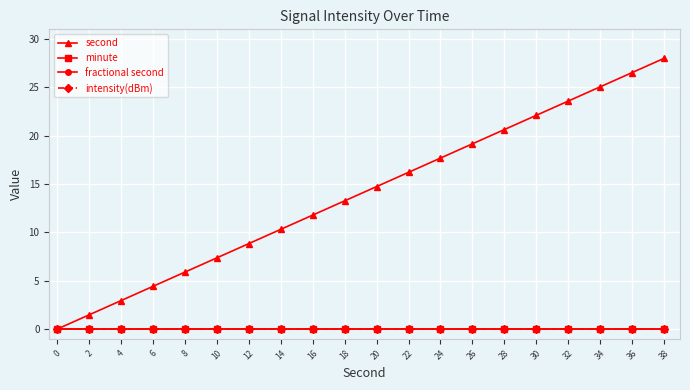

Reading left to right, list all the values displayed in this chart.

second: 0.0	1.5	2.9	4.4	5.9	7.4	8.8	10.3	11.8	13.3	14.7	16.2	17.7	19.2	20.6	22.1	23.6	25.1	26.5	28.0
minute: 0.0	0.0	0.0	0.0	0.0	0.0	0.0	0.0	0.0	0.0	0.0	0.0	0.0	0.0	0.0	0.0	0.0	0.0	0.0	0.0
fractional second: 0.0	0.0	0.0	0.0	0.0	0.0	0.0	0.0	0.0	0.0	0.0	0.0	0.0	0.0	0.0	0.0	0.0	0.0	0.0	0.0
intensity(dBm): 0.0	0.0	0.0	0.0	0.0	0.0	0.0	0.0	0.0	0.0	0.0	0.0	0.0	0.0	0.0	0.0	0.0	0.0	0.0	0.0